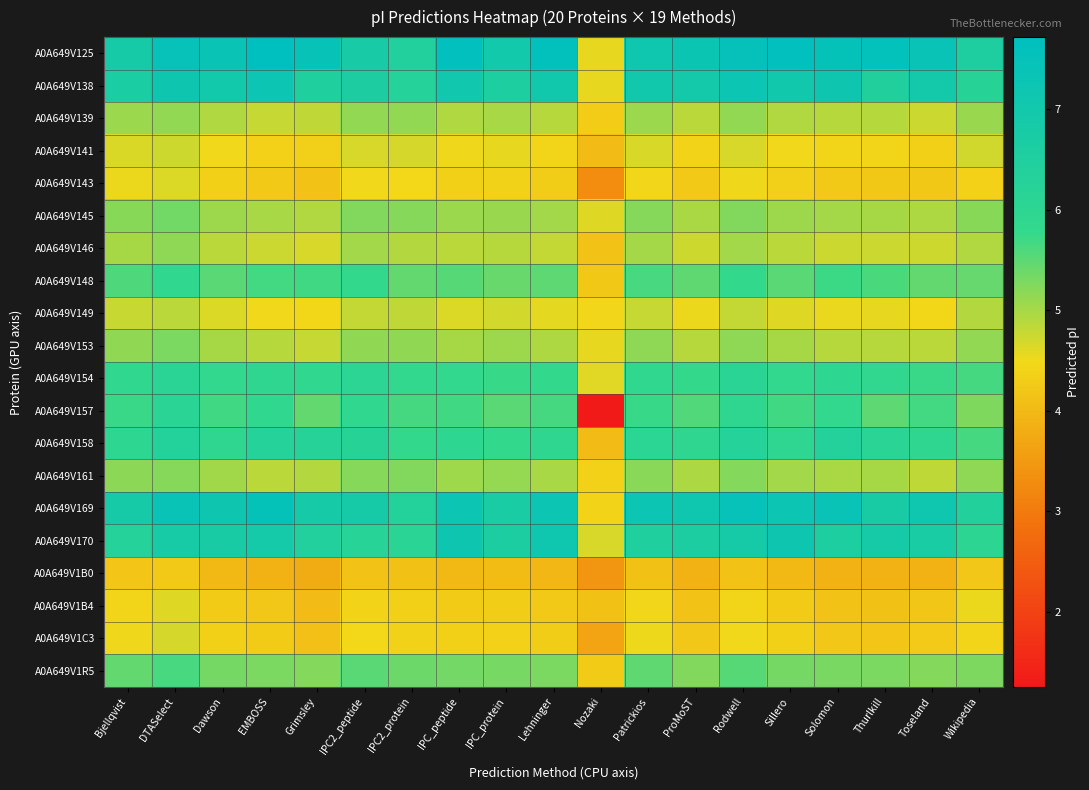

Which series has the largest range (max minus min)?

A0A649V157